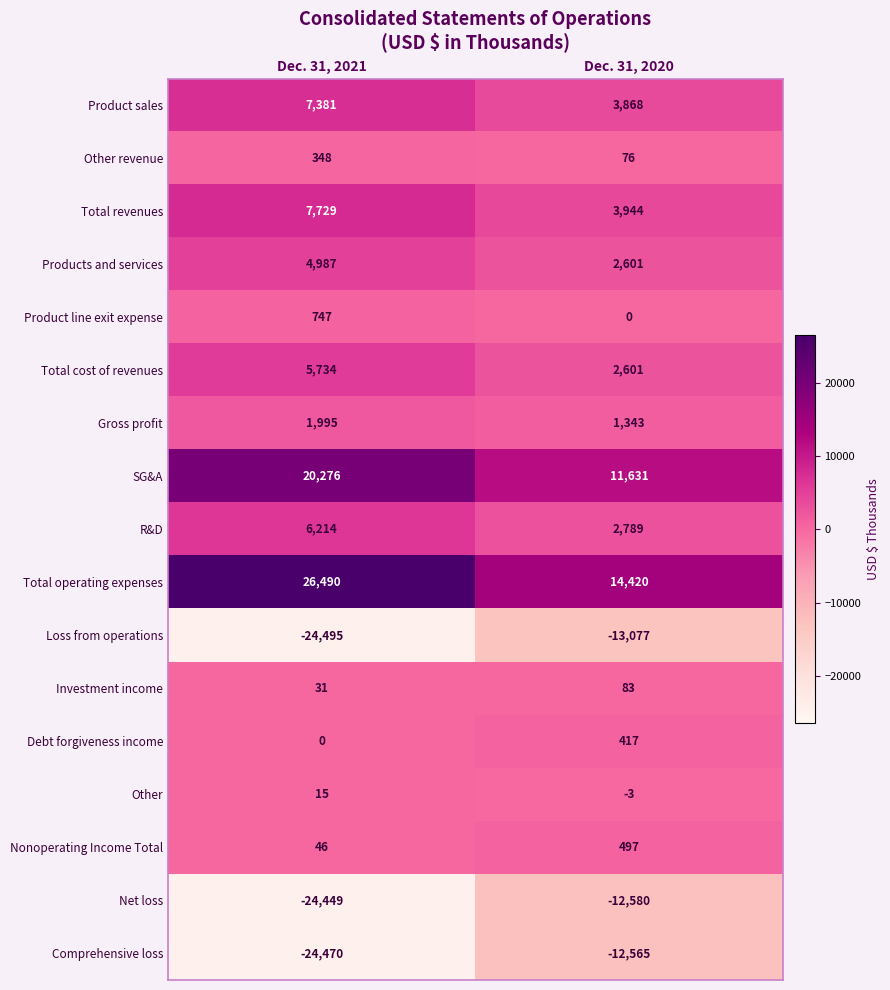

How many values in the Debt forgiveness income series are below 417?

1